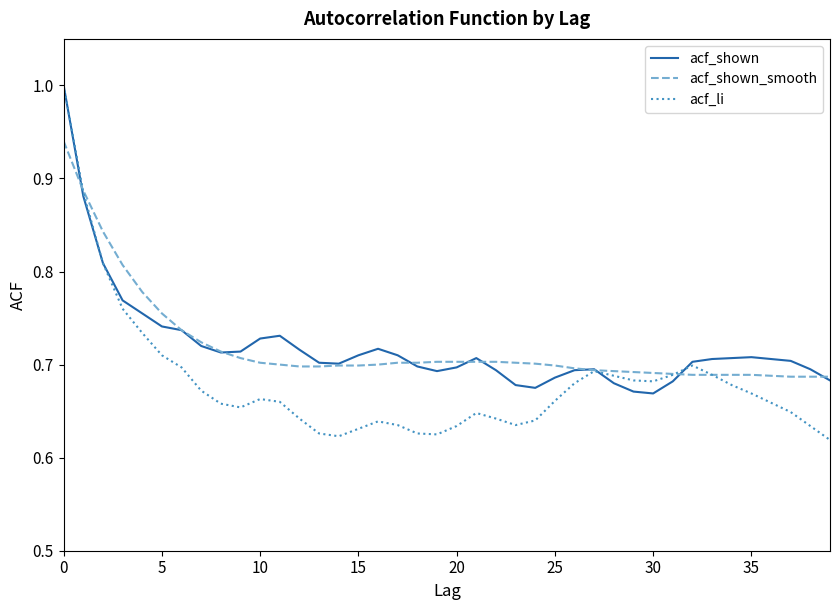

Which series has the widest spread of values?

acf_li